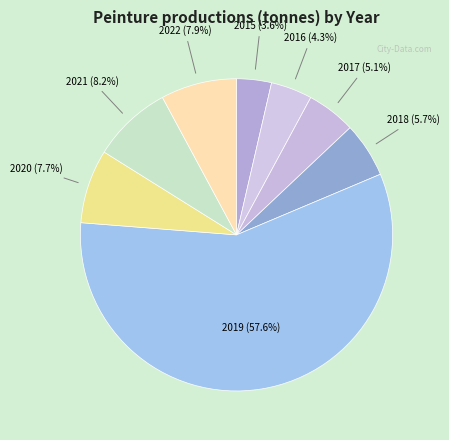

Is there any slice that represents more than half of the pie?

Yes